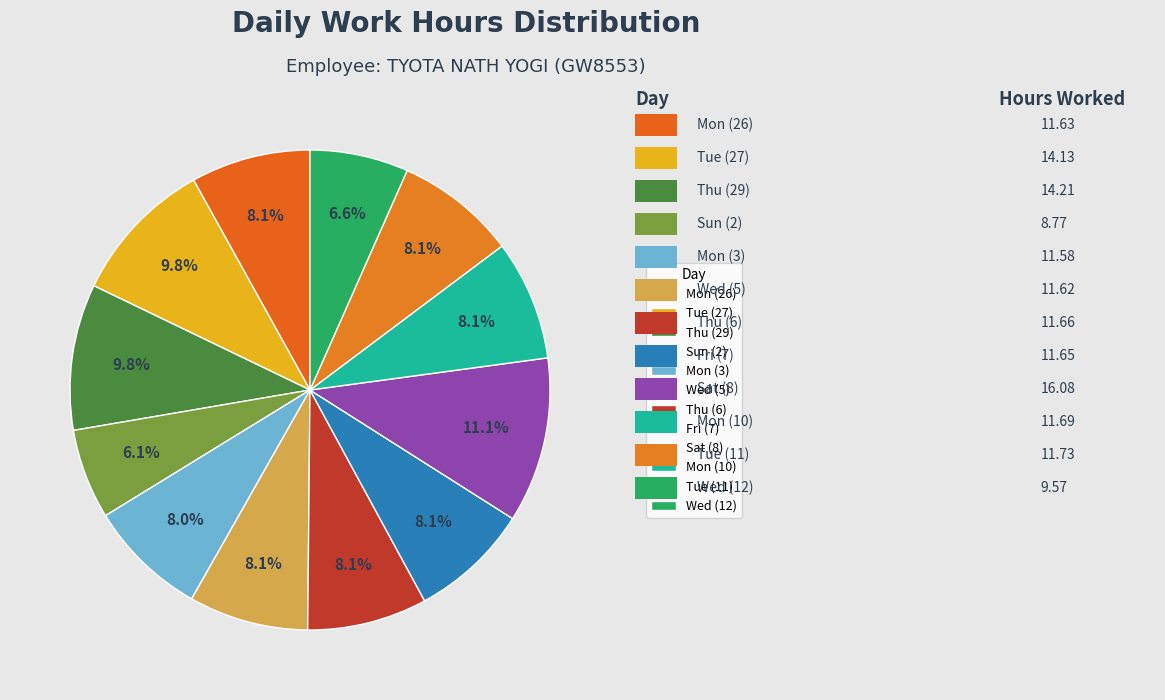

Is Mon (26) the majority of the pie?

No